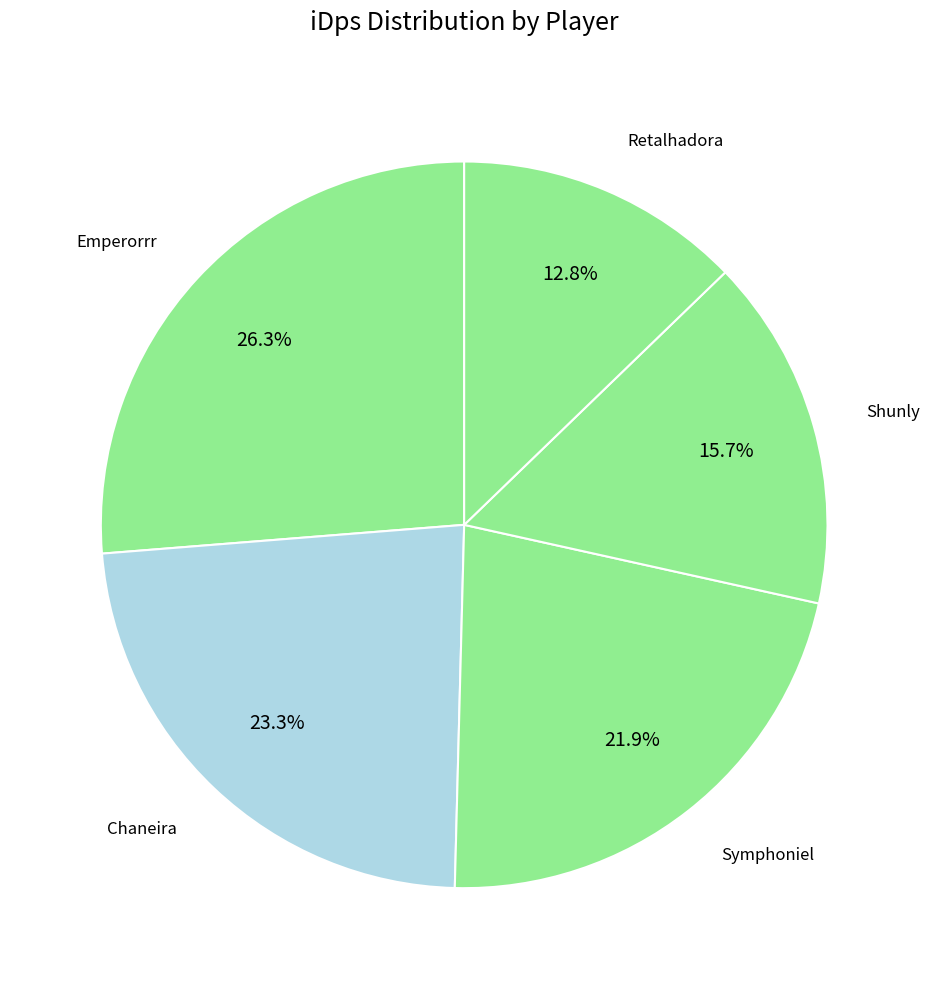

Is there any slice that represents more than half of the pie?

No